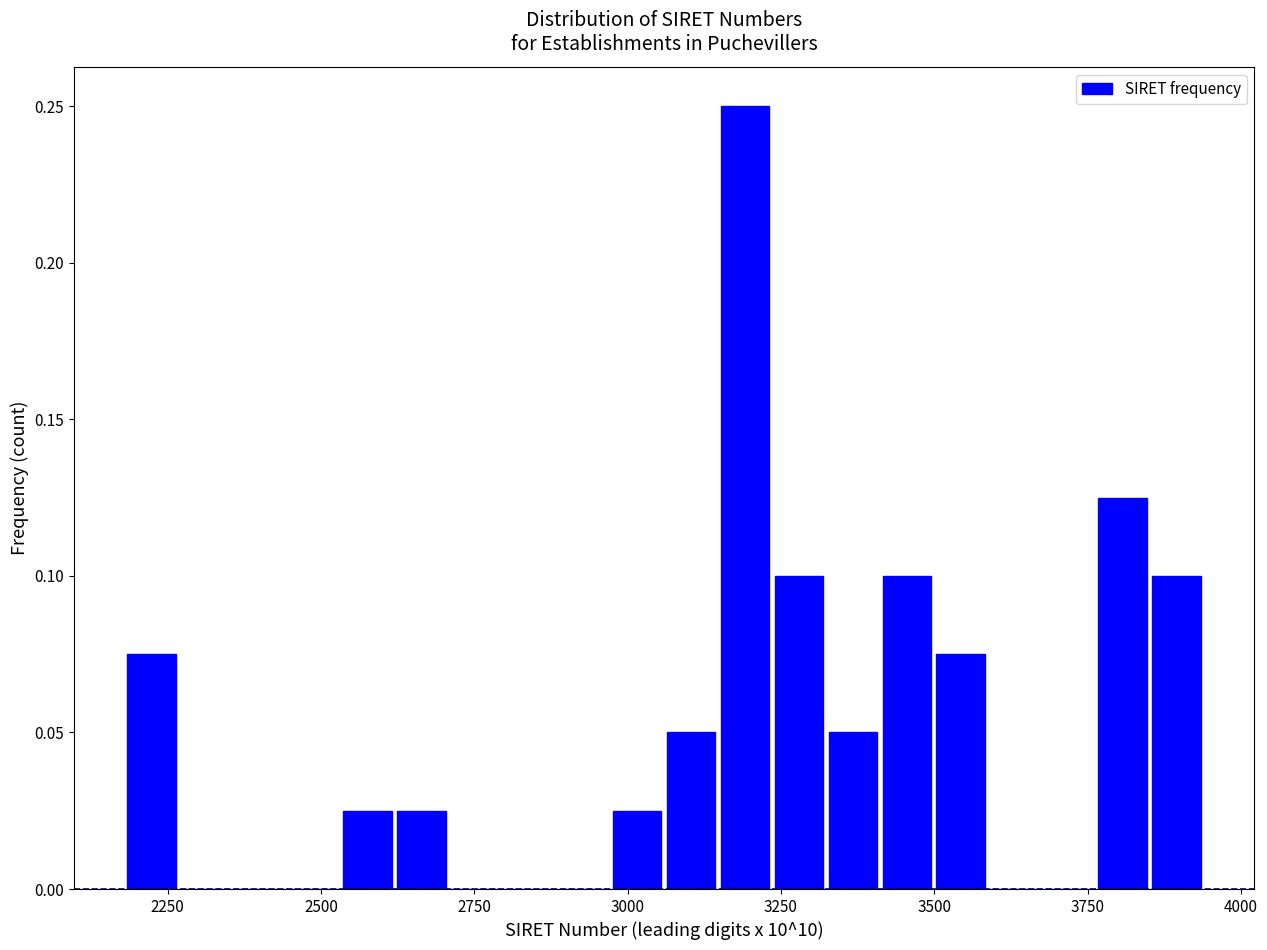

Read against the x-axis, roughly where is the centre of the tallest bar?

3200